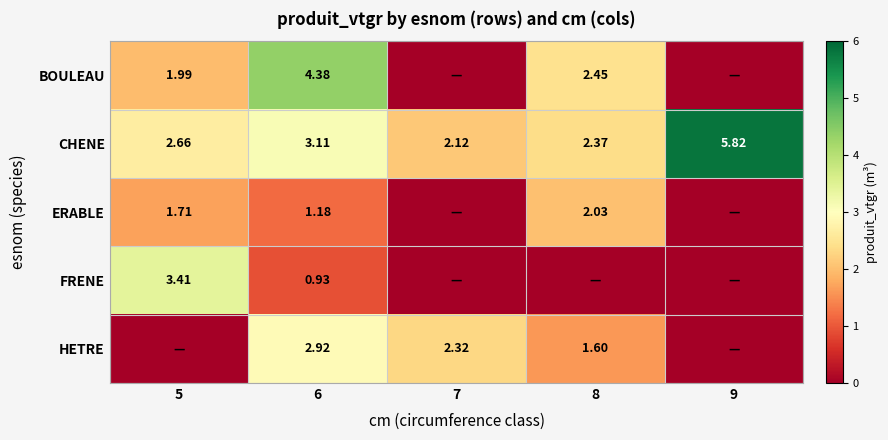

Is the value of ERABLE at 5 greater than the value of HETRE at 6?

No